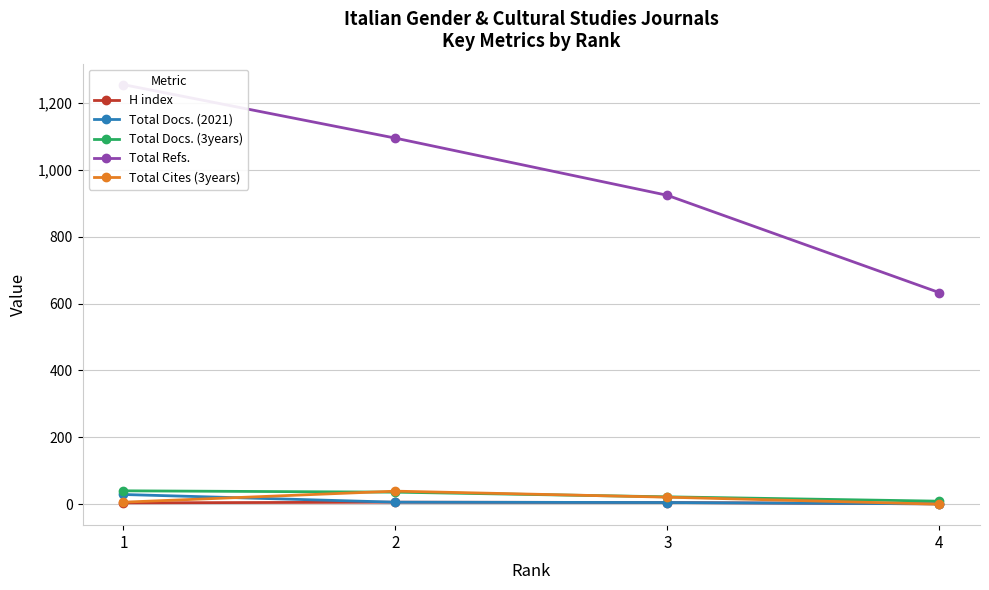

The H index series shows 2 at 2. True or false?

False